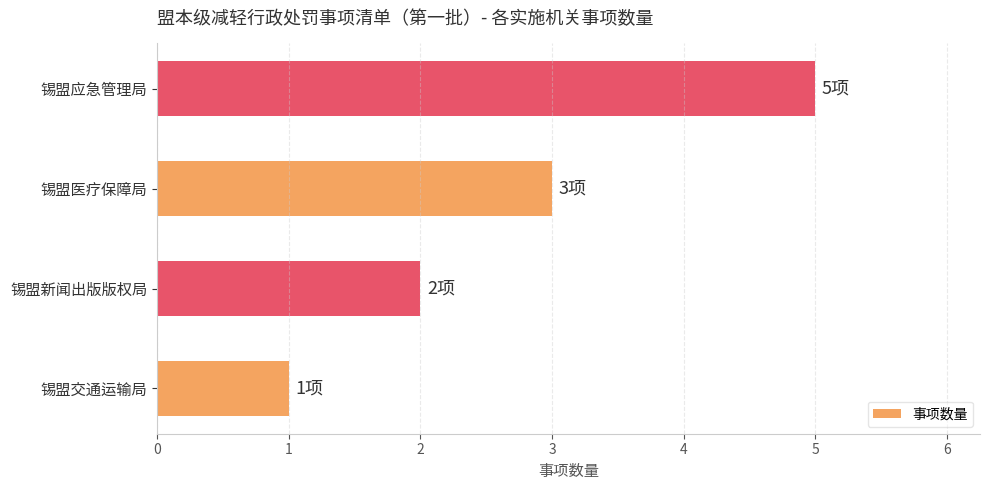

Are the bars horizontal?

Yes